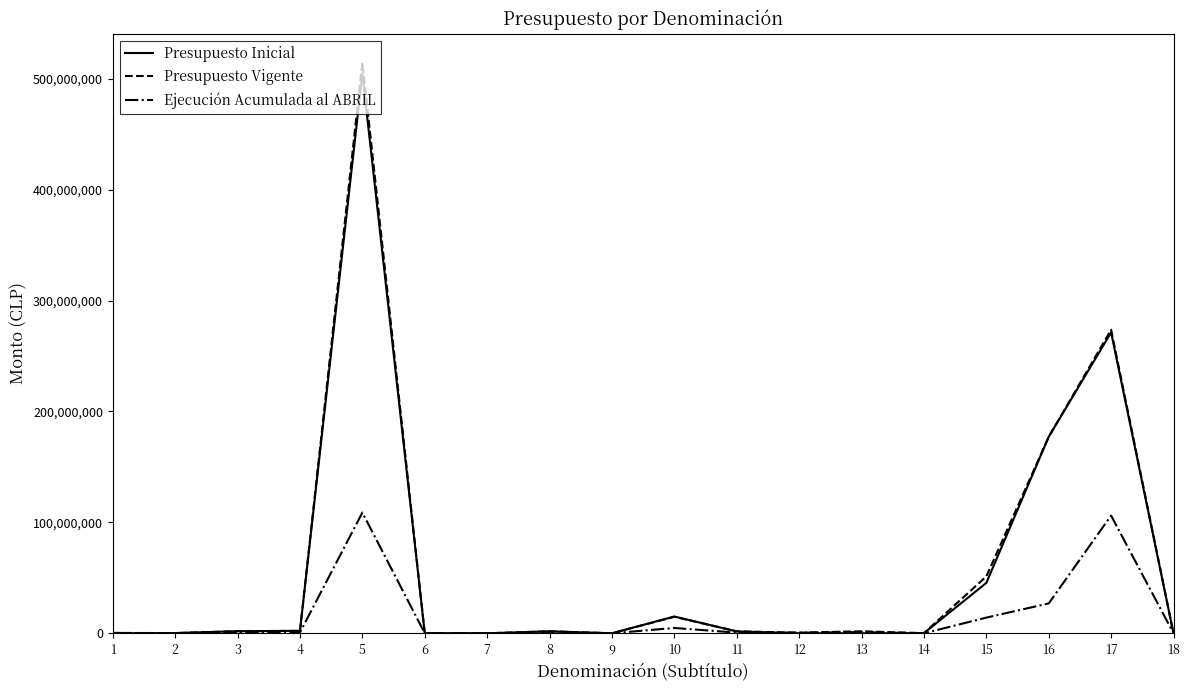

True or false: Ejecución Acumulada al ABRIL has more than 0 points higher than both neighbors.

True